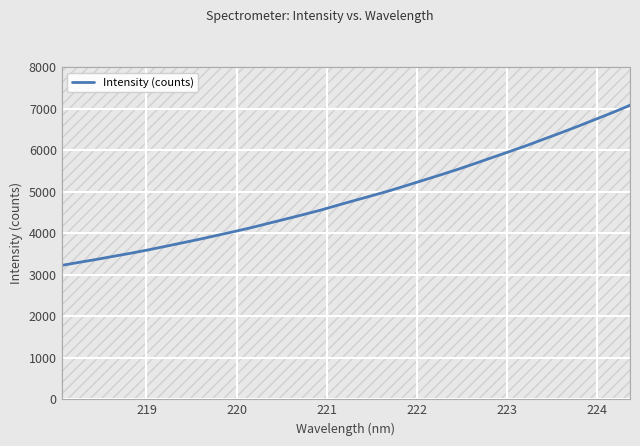

How many categories are shown in the chart?

34